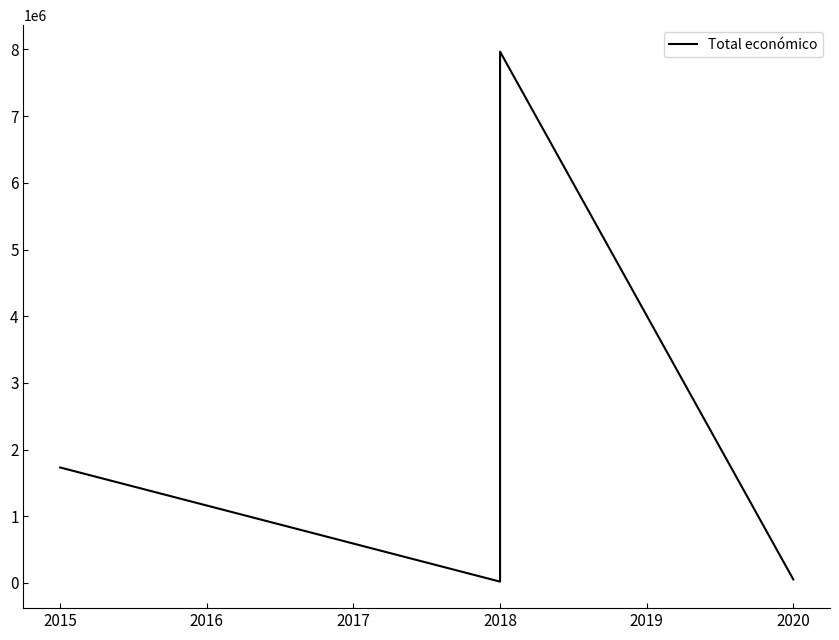

True or false: the data has more than 2 interior local peaks.

False